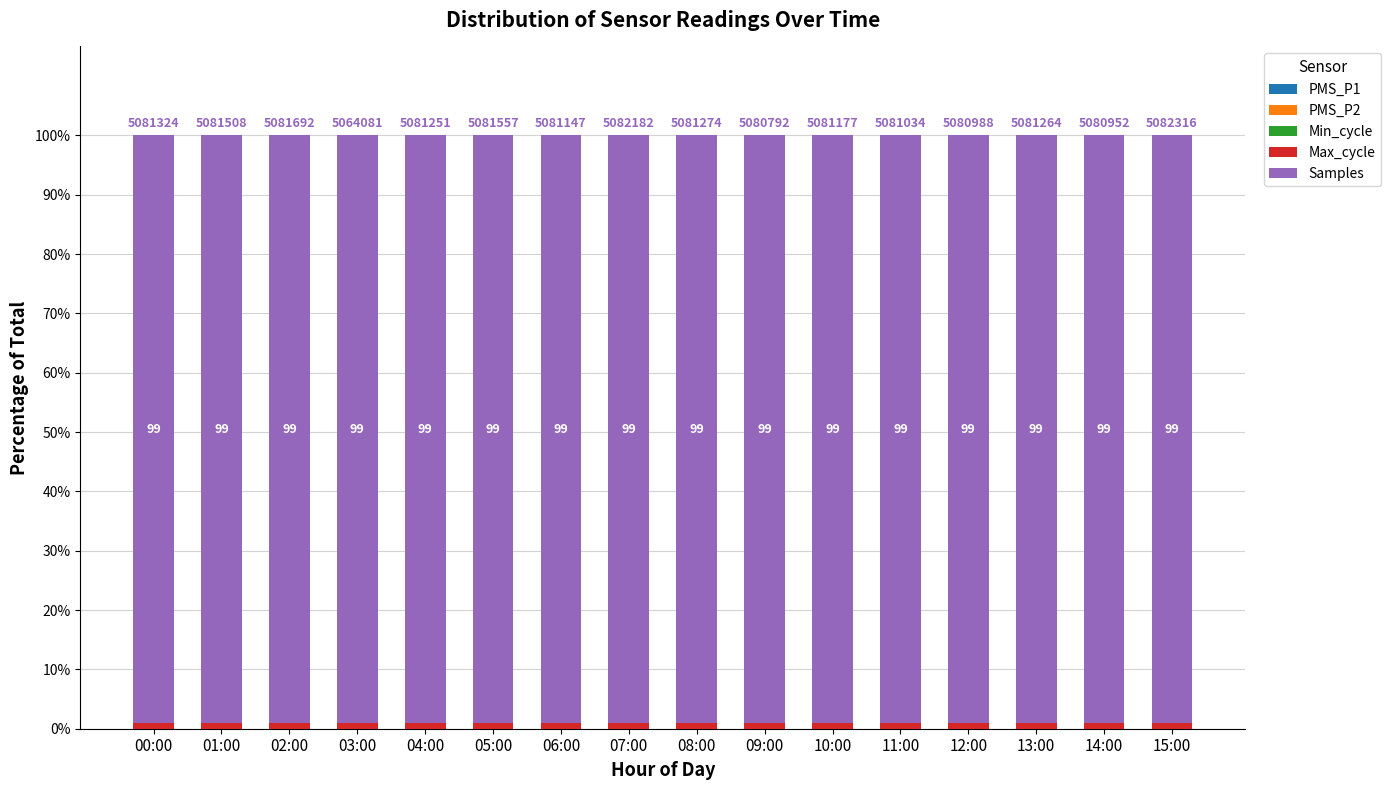

Is it true that Max_cycle equals 0.9 at 02:00?

True